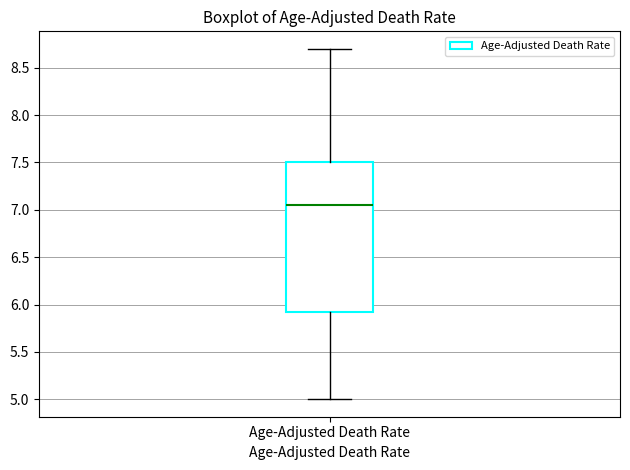

Transcribe this box plot: give where the median line is, the range the box spans, and where the two whiskers end, as read against the y-axis. The values are not printed on the chart, so give them approximately, as read against the axis.

median 7.05, box 5.95 to 7.50, whiskers 5.00 to 8.70